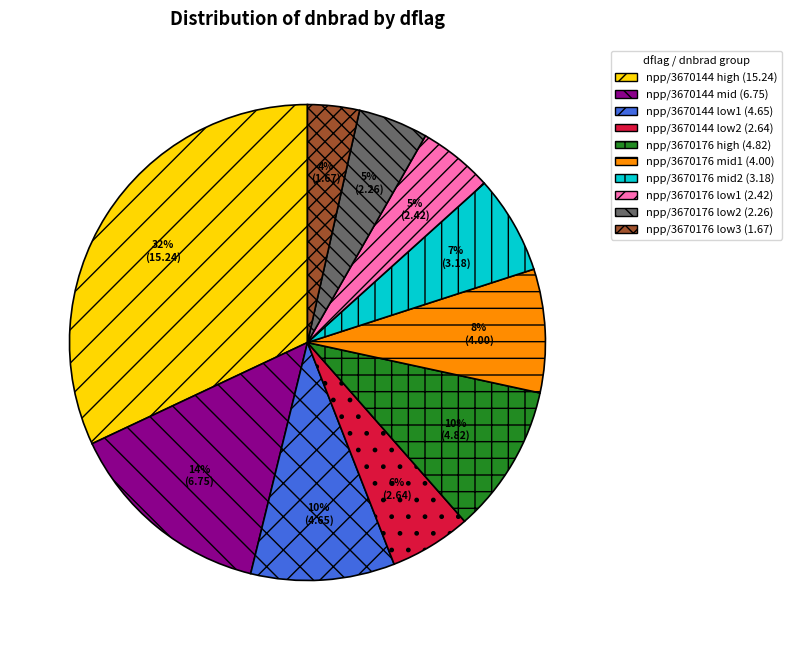

Is there any slice that represents more than half of the pie?

No